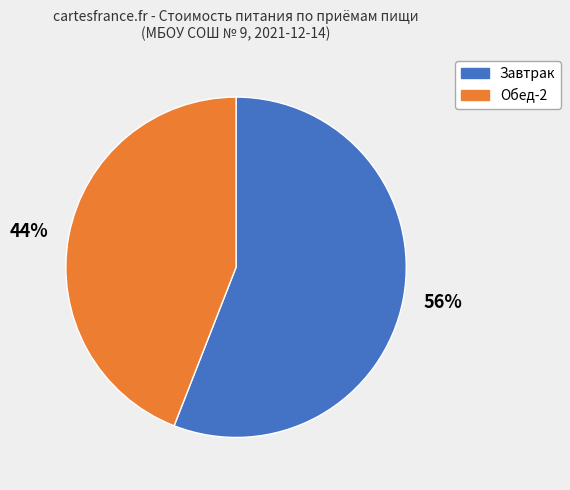

How many slices are in this pie chart?

2